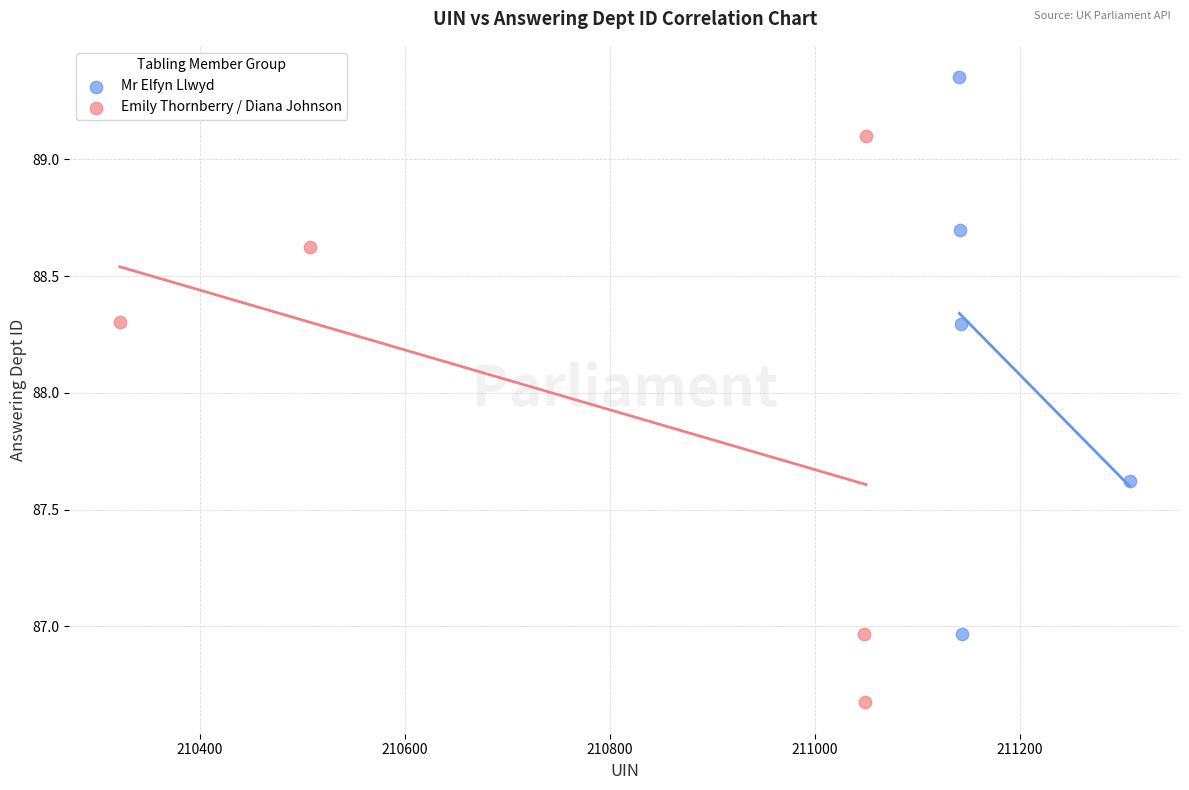

Which series contains the highest Y value?

Mr Elfyn Llwyd